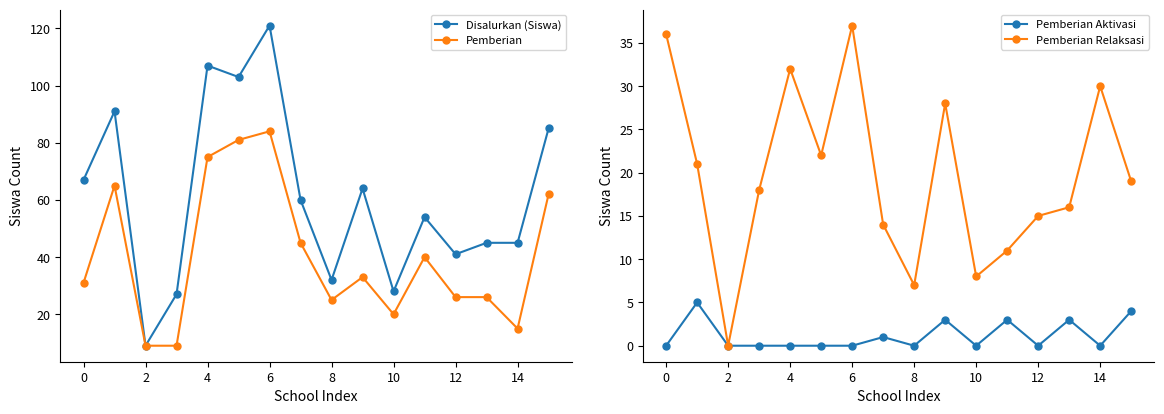

Reading left to right, extract all data points from this chart.

Disalurkan (Siswa): 67	91	9	27	107	103	121	60	32	64	28	54	41	45	45	85
Pemberian: 31	65	9	9	75	81	84	45	25	33	20	40	26	26	15	62
Pemberian Aktivasi: 0	5	0	0	0	0	0	1	0	3	0	3	0	3	0	4
Pemberian Relaksasi: 36	21	0	18	32	22	37	14	7	28	8	11	15	16	30	19